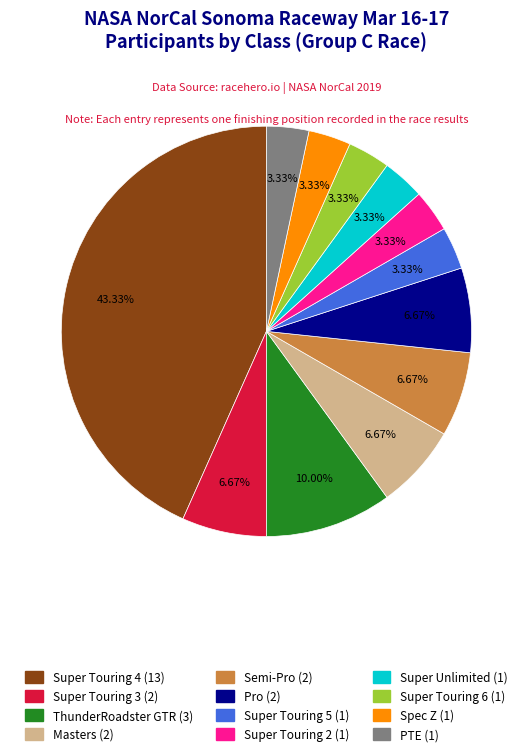

Does Pro account for over 50% of the chart?

No